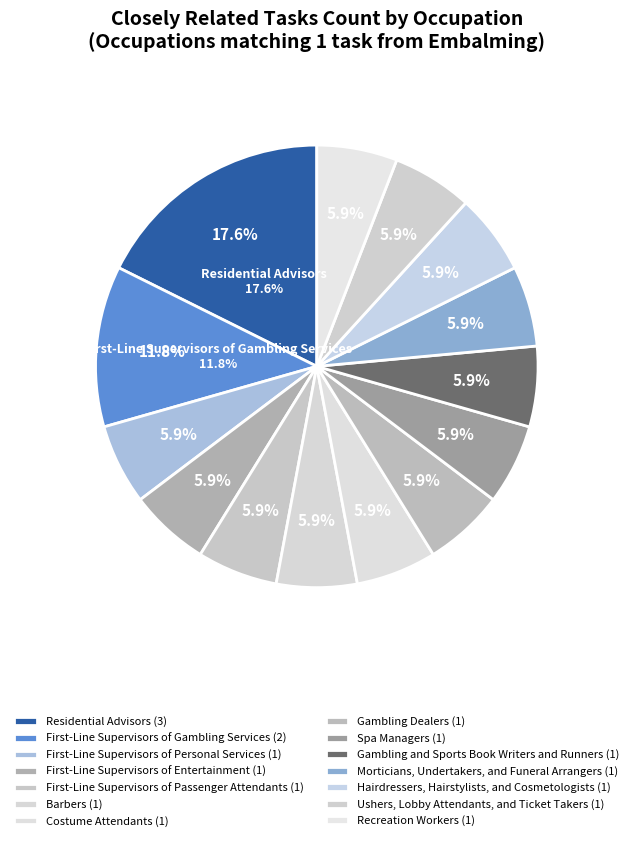

Which category has the biggest portion of the pie?

Residential Advisors